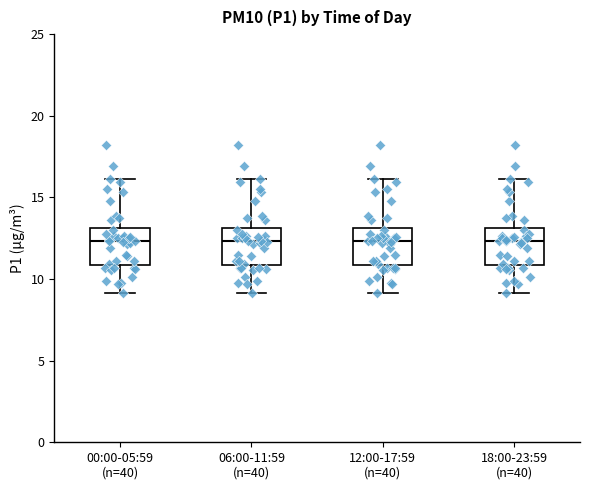

Where does the lower whisker of the box for 12:00-17:59 (n=40) end on the y-axis? The values are not printed on the chart, so give them approximately, as read against the axis.

9.0